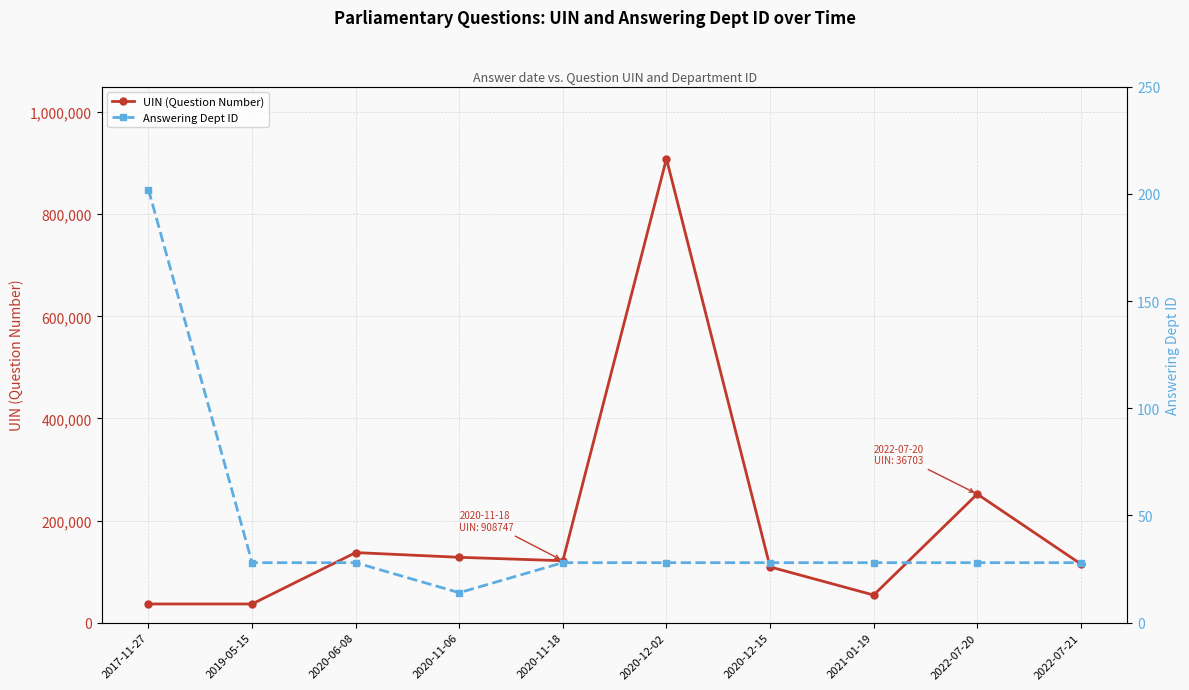

Which has a higher value, 2020-12-02 or 2022-07-20?

2020-12-02